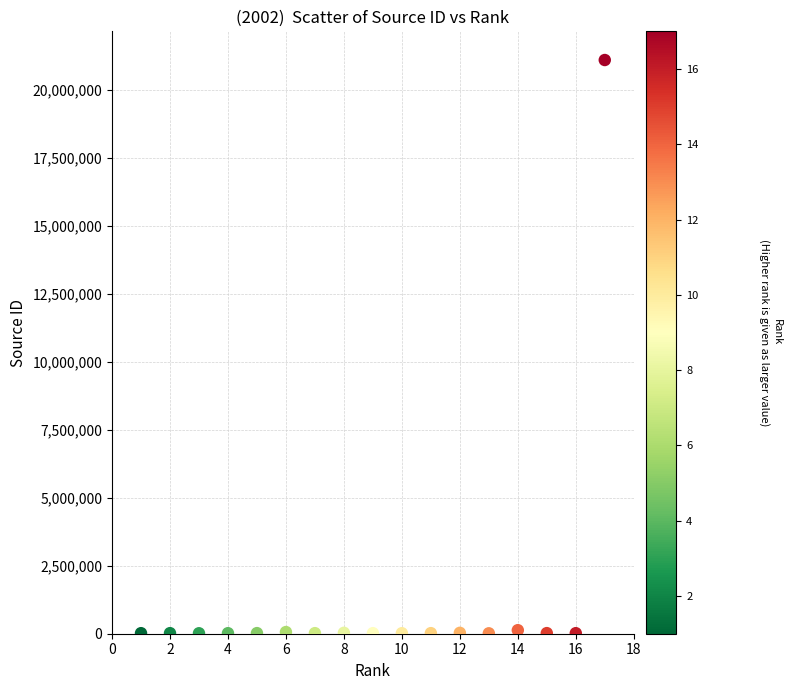

What is the range of X values (max minus min)?

16